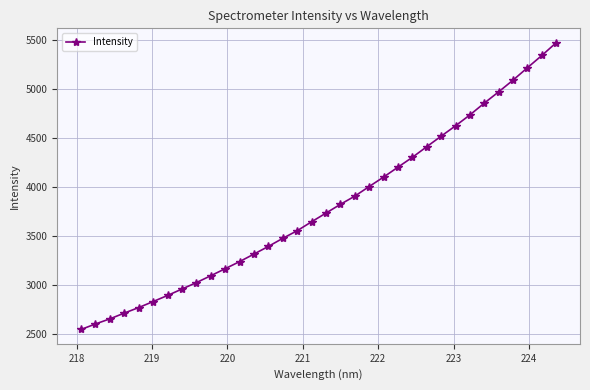

What is the average value?

3795.6